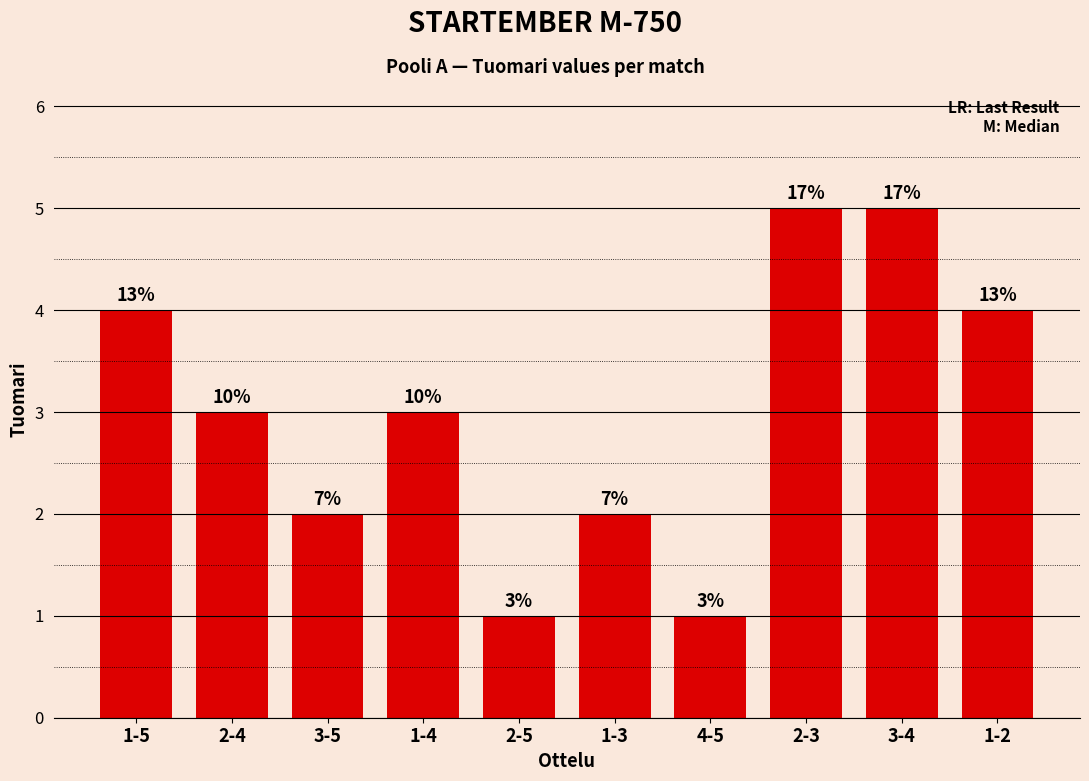

What is the difference between the maximum and minimum values?

4